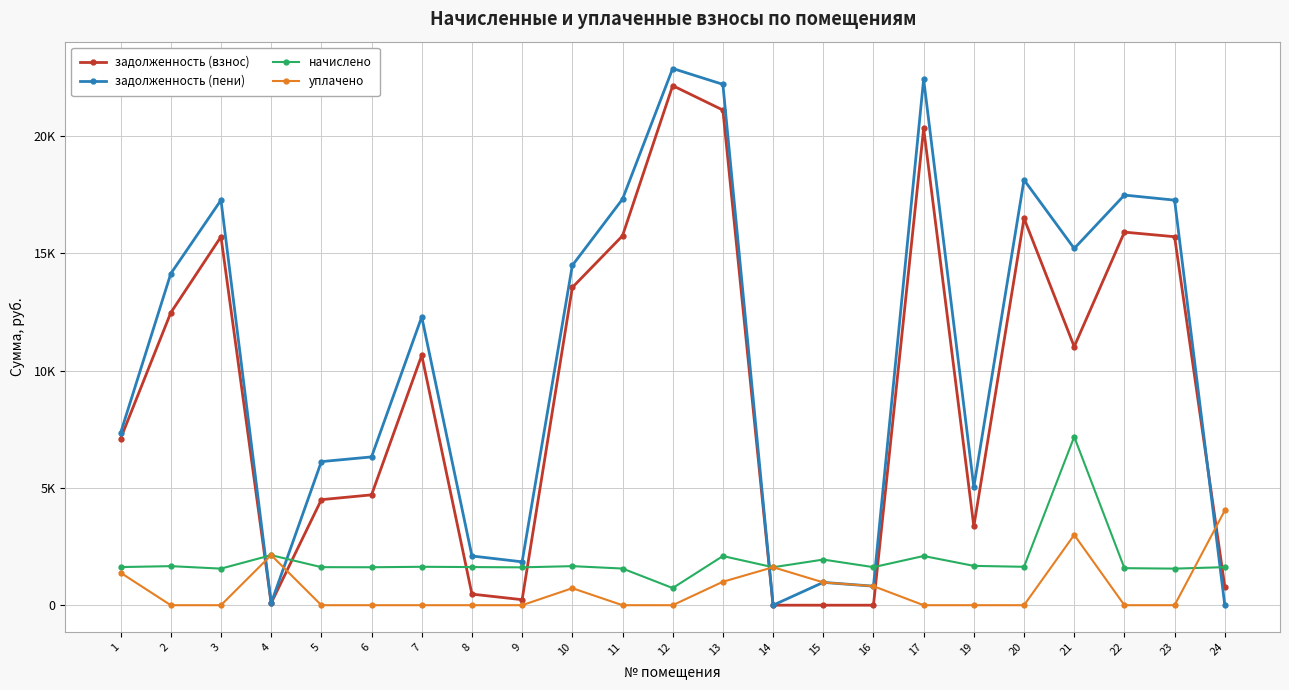

Does the chart have visible grid lines?

Yes